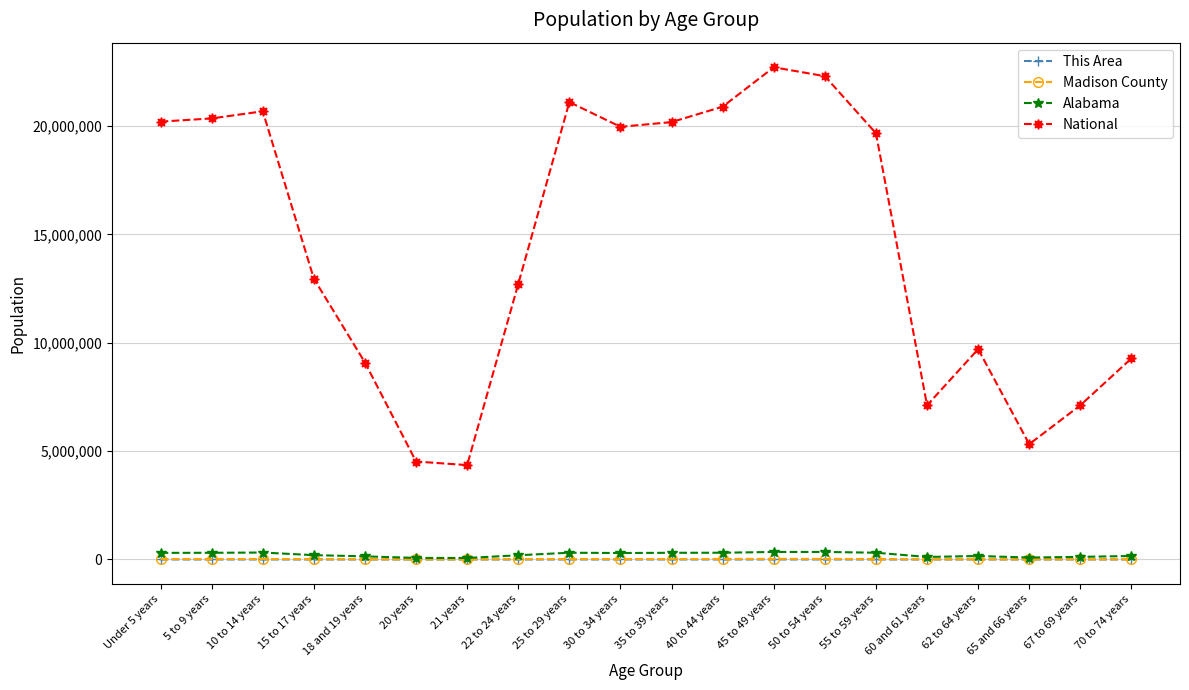

What is the greatest value displayed?

22708591